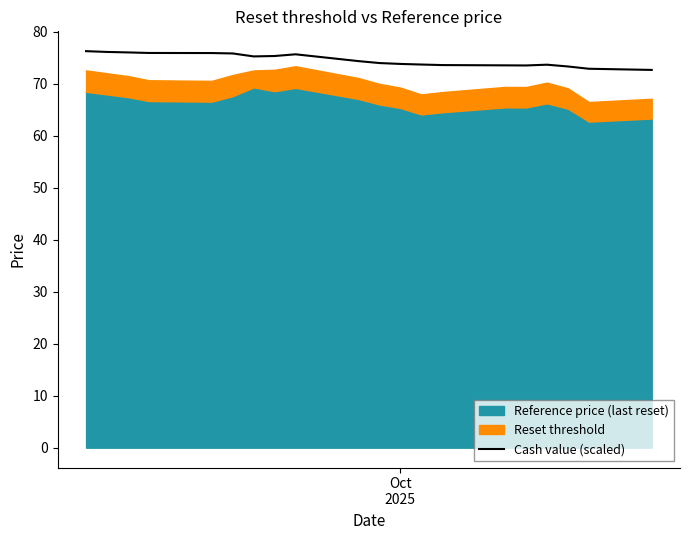

What is the minimum value for Cash value (scaled)?

72.7